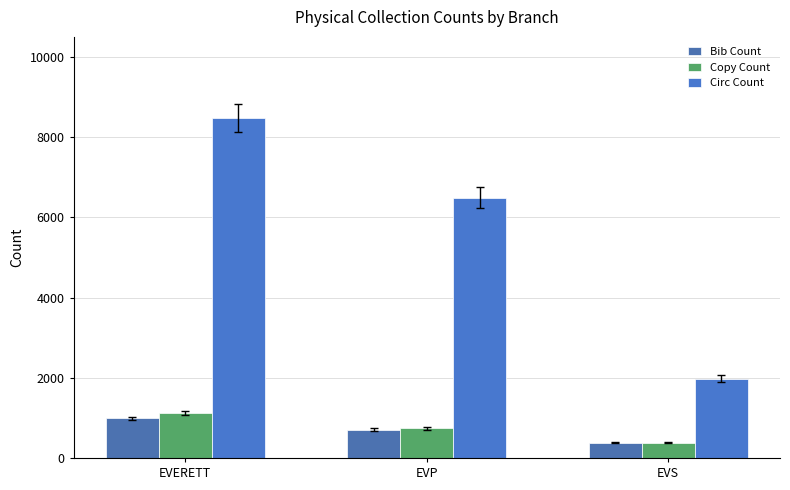

Count the Copy Count values in the range 380 to 1116.

3